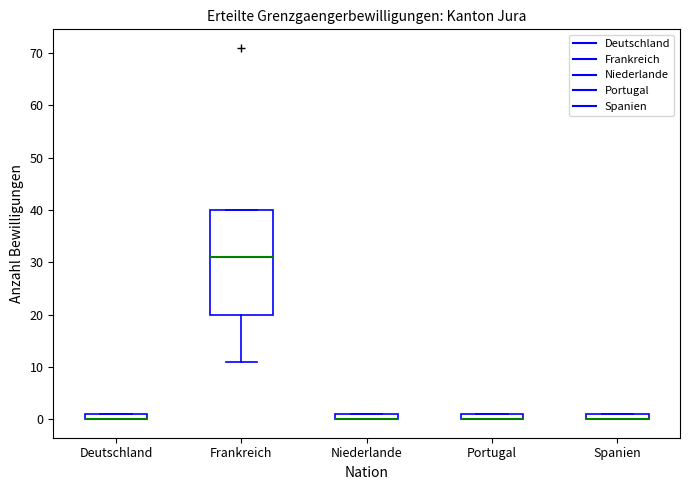

Where is the lower edge of the box for Frankreich on the y-axis? The values are not printed on the chart, so give them approximately, as read against the axis.

20